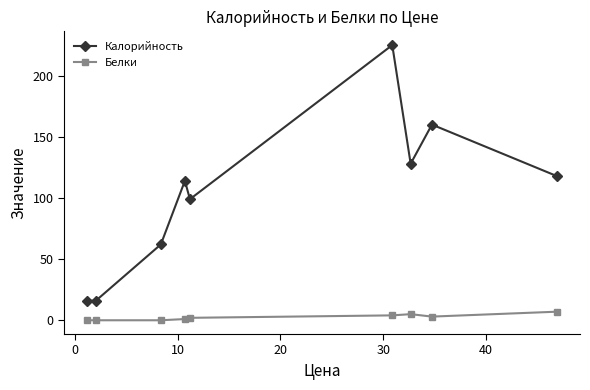

Does the chart have visible grid lines?

No